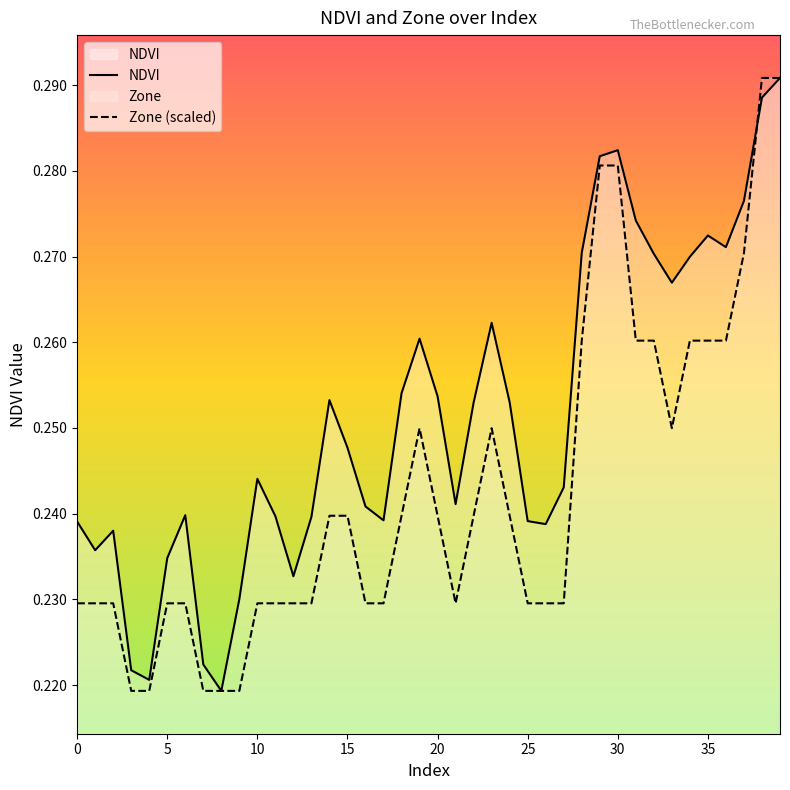

What is the value of the NDVI point at the 16th from the left?

0.2